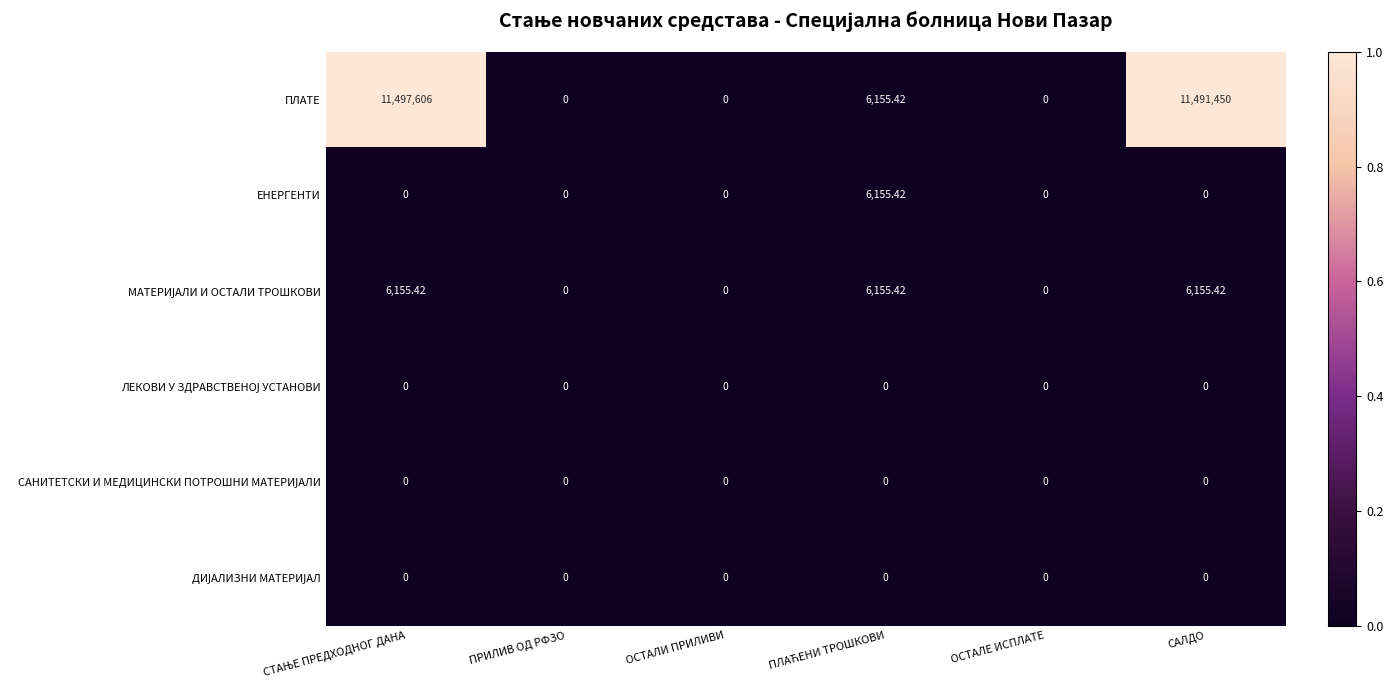

Which series has the widest spread of values?

ПЛАТЕ